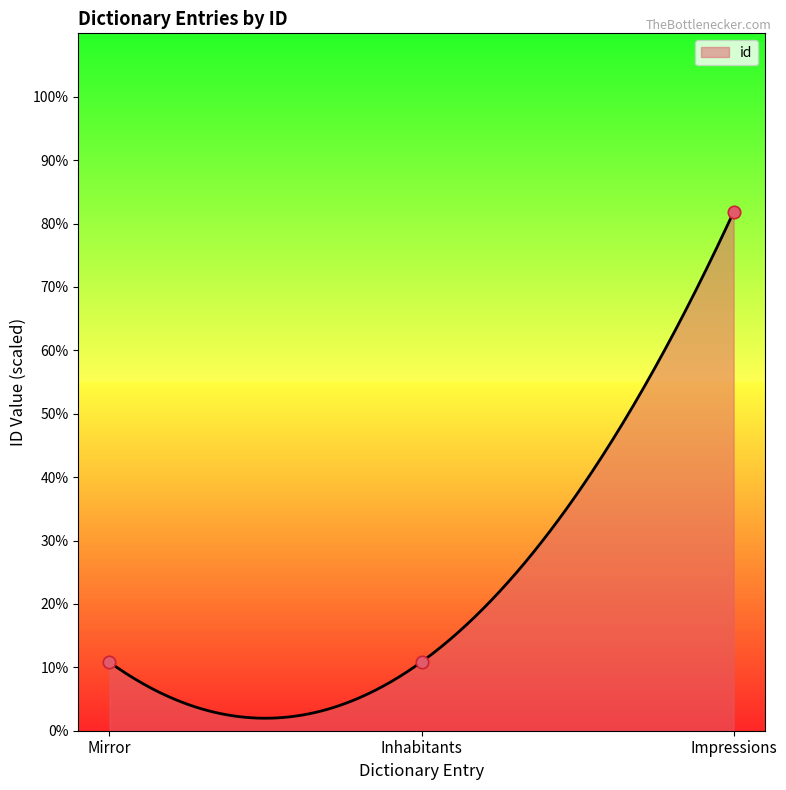

What is the ratio of the value at Impressions to the value at Mirror?

7.6